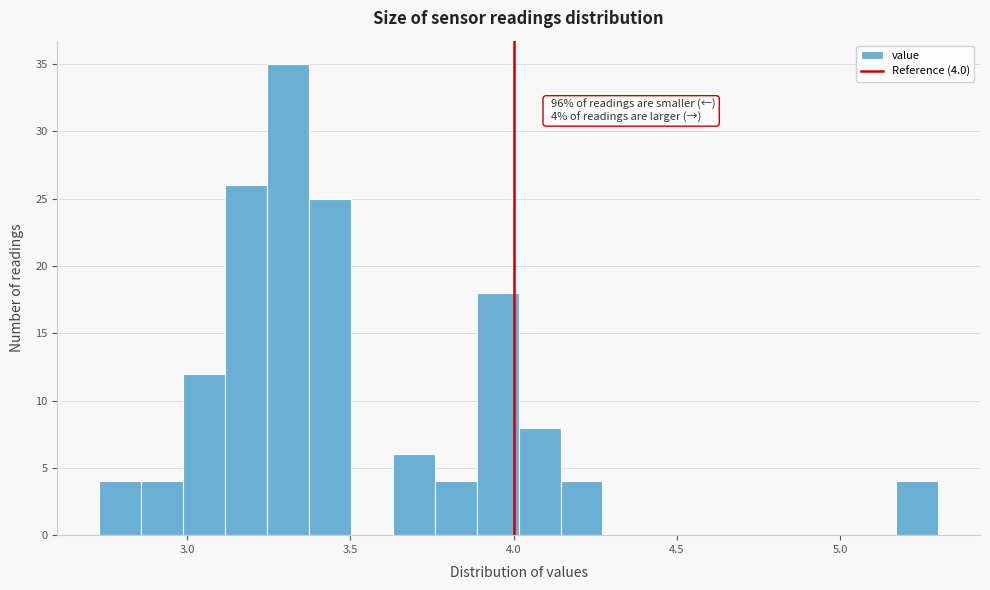

Read against the x-axis, roughly where is the centre of the tallest bar?

3.30